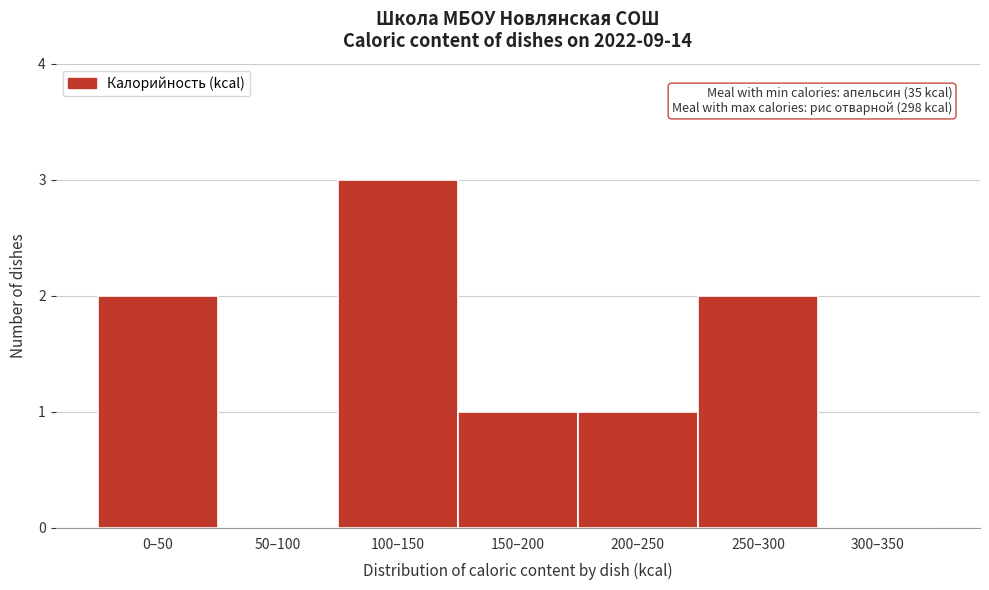

Reading left to right, extract all data points from this chart.

0–50=2	50–100=0	100–150=3	150–200=1	200–250=1	250–300=2	300–350=0